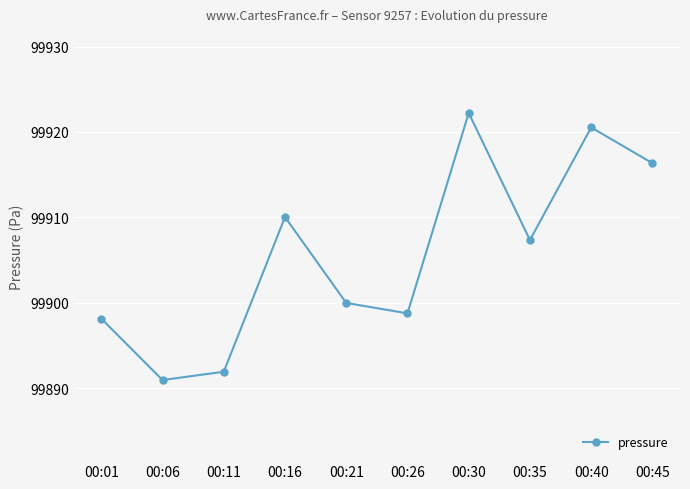

Where does the data first go above 99907?

00:16